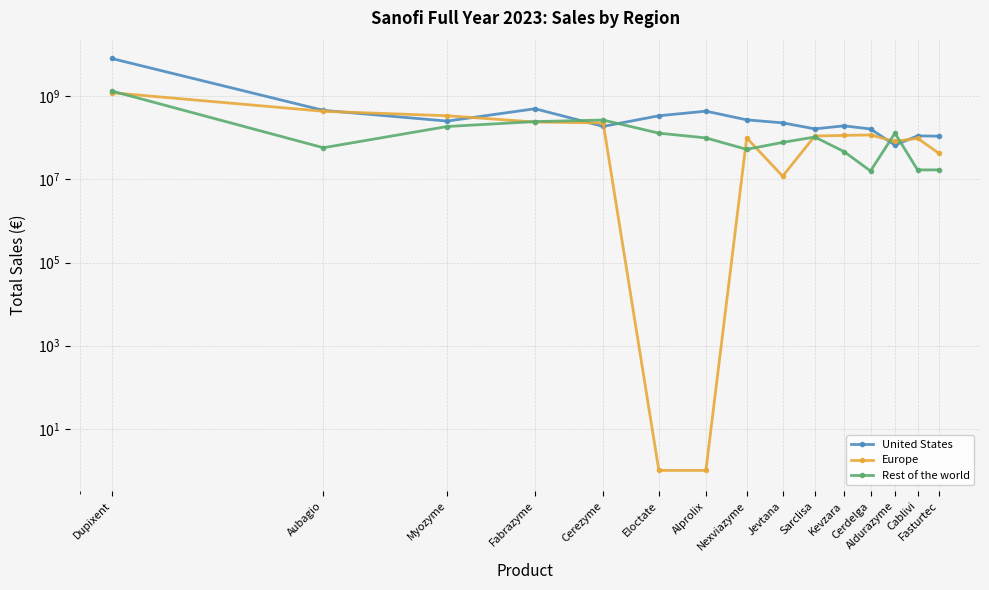

What is the difference between the Rest of the world values at Alprolix and Cablivi?

83000000